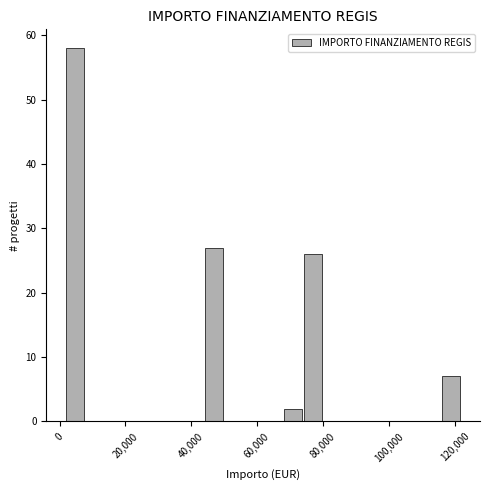

Read against the x-axis, roughly where is the centre of the tallest bar?

4000